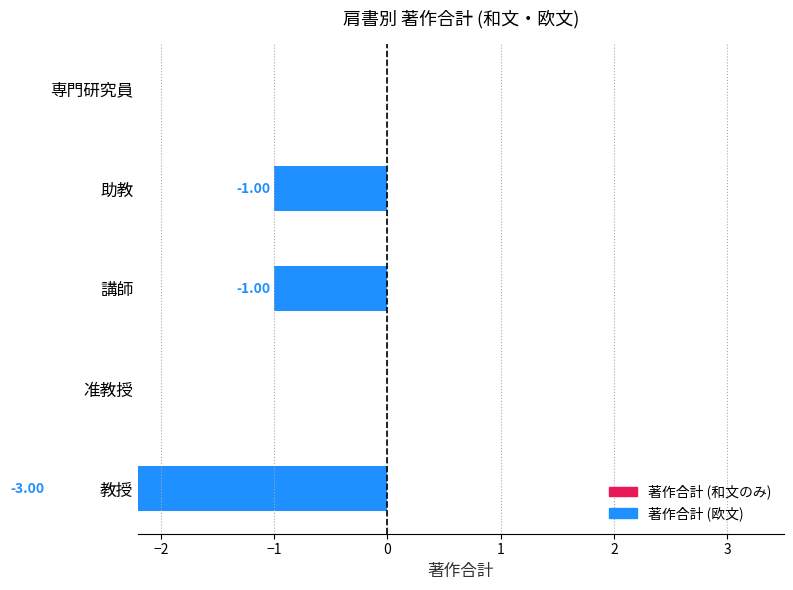

What is the sum of all 著作合計 (欧文) values?

-5.0